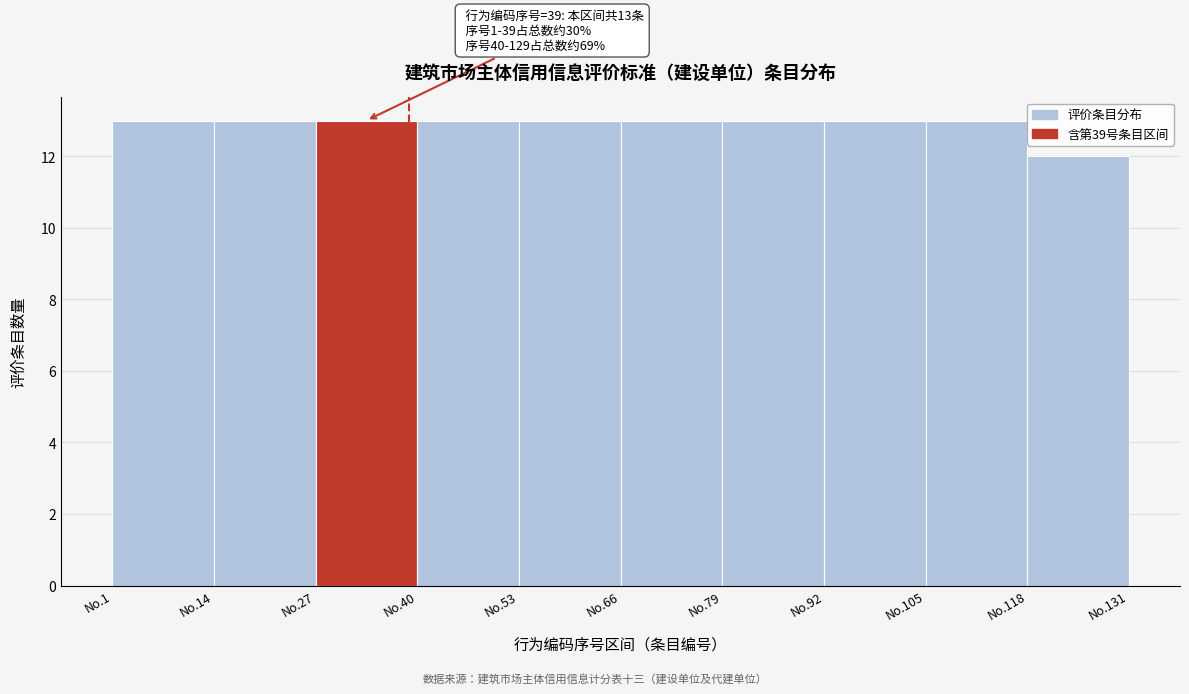

Reading right to left, list all the values displayed in this chart.

No.118=12	No.105=13	No.92=13	No.79=13	No.66=13	No.53=13	No.40=13	No.27=13	No.14=13	No.1=13